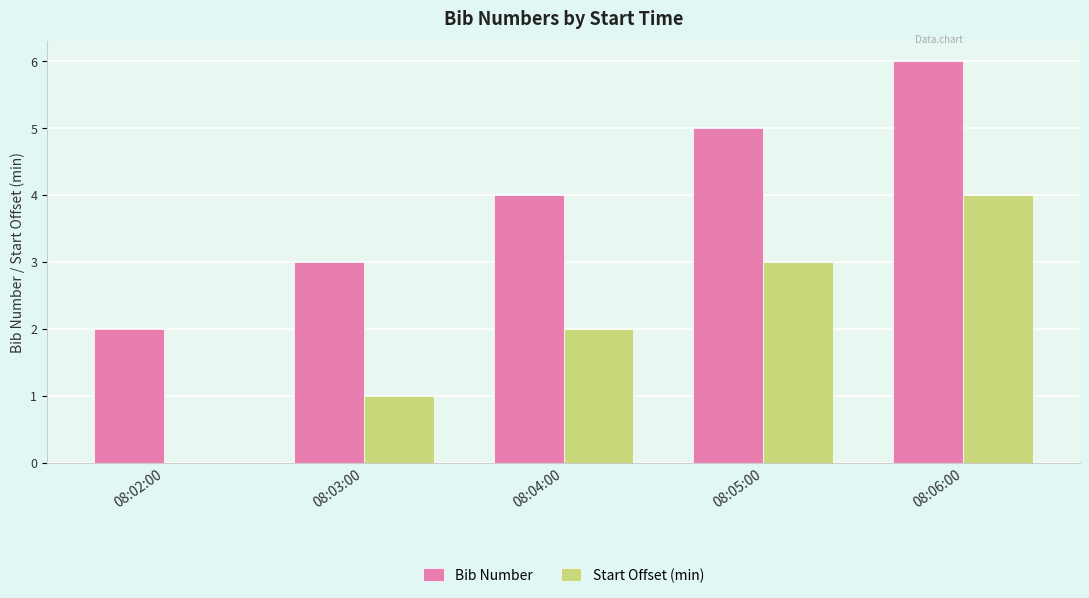

Is the value of Start Offset (min) at 08:03:00 greater than the value of Bib Number at 08:04:00?

No